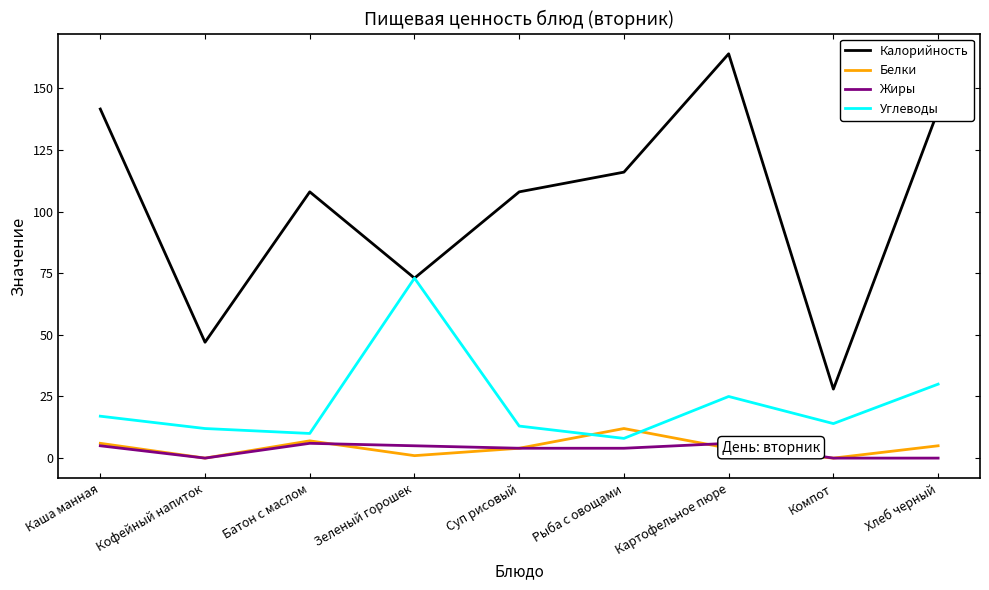

Between Хлеб черный and Каша манная, which is larger?

Каша манная